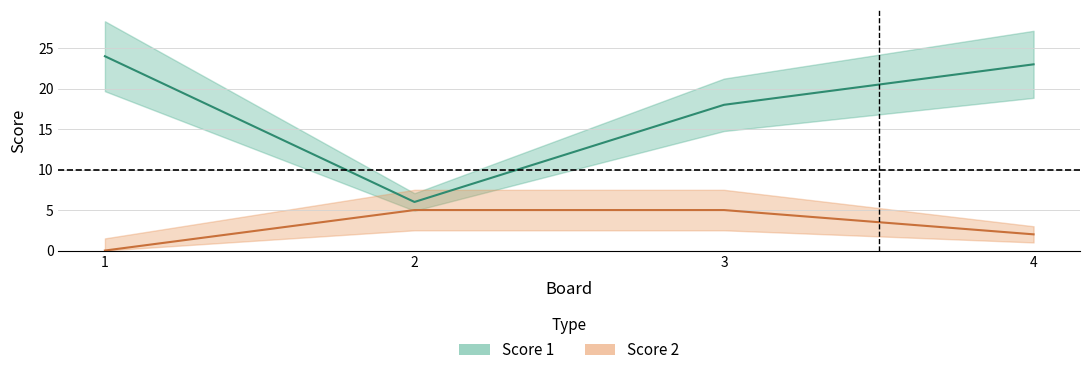

Is the value of Score 1 at 1 greater than the value of Score 2 at 4?

Yes